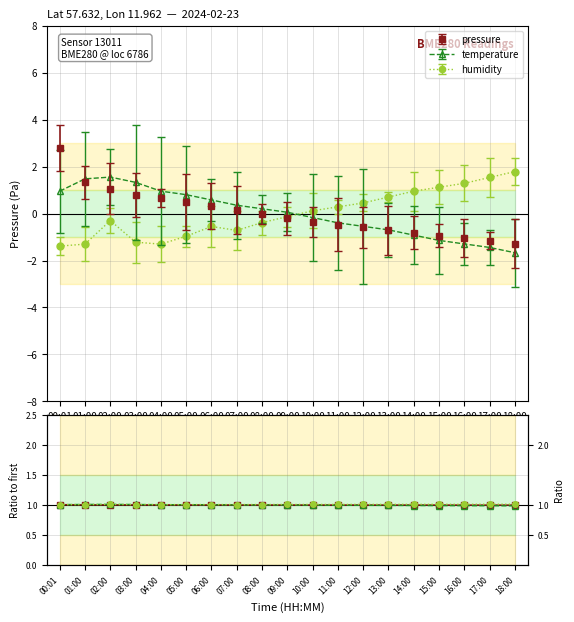

What are all the series names shown in the legend?

pressure, temperature, humidity